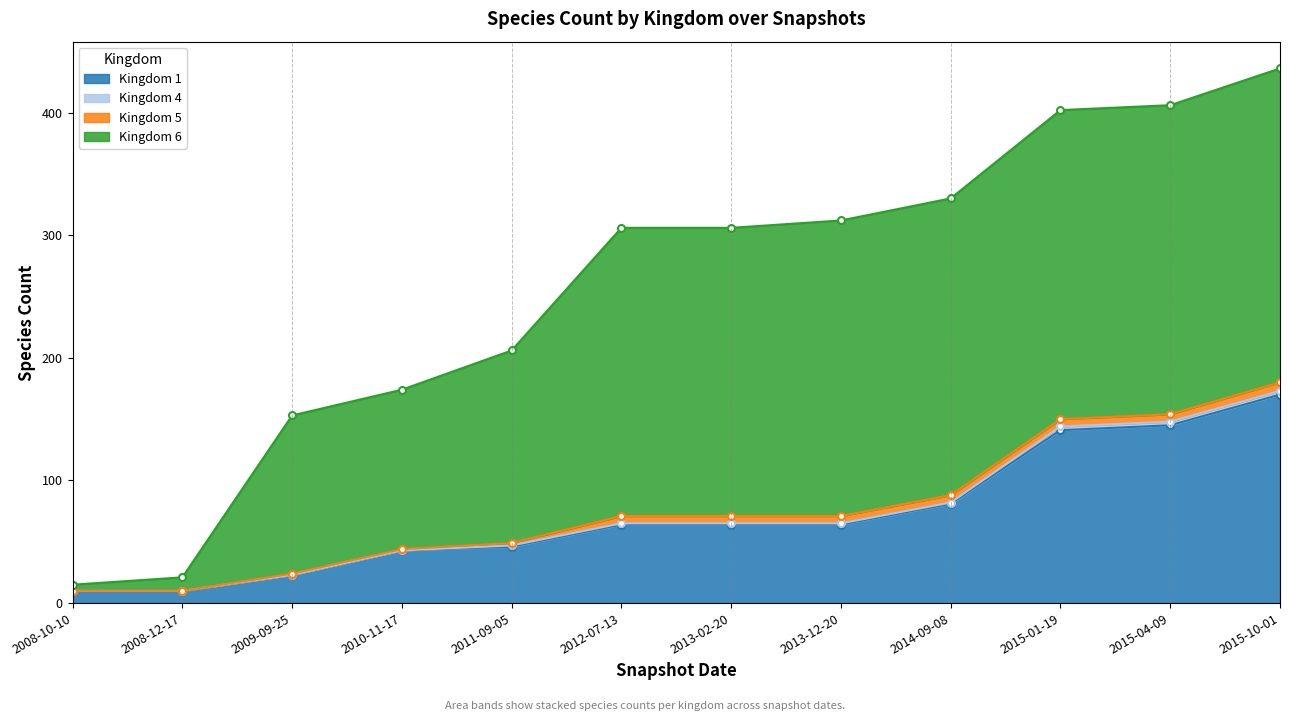

True or false: Kingdom 5 has more than 1 interior local peaks.

False